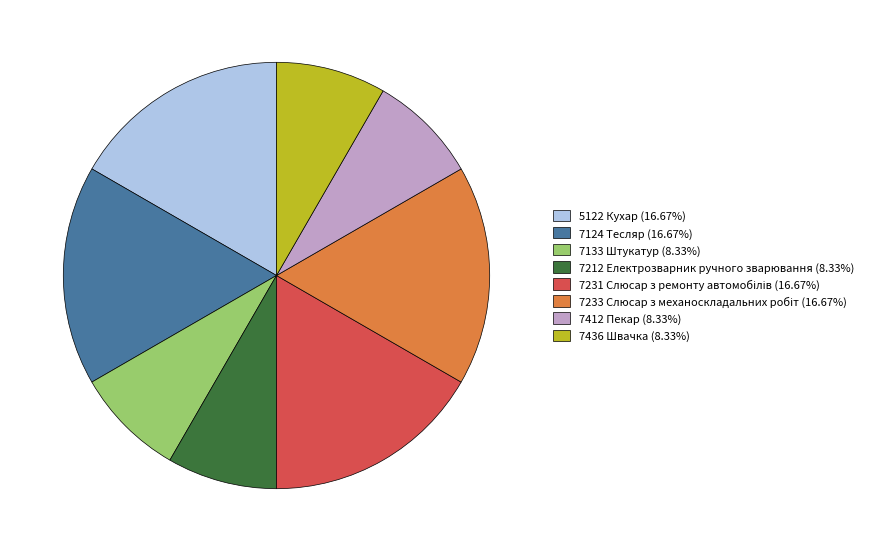

How many slices are in this pie chart?

8